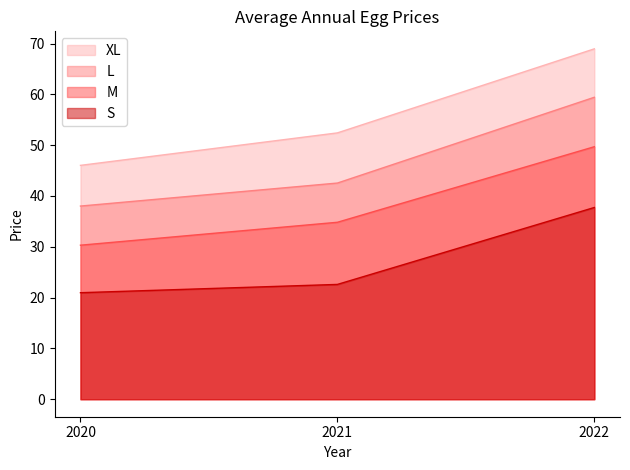

At which label does S reach its peak?

2022